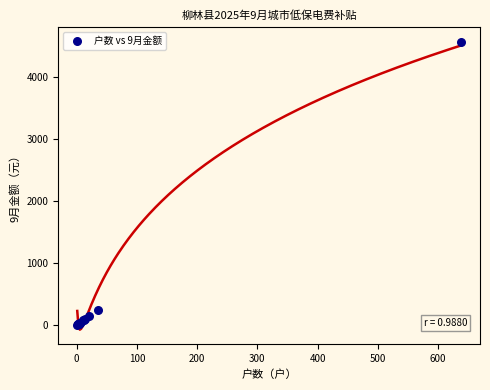

What Y value in the scatter plot is closest to 2287?

250.6